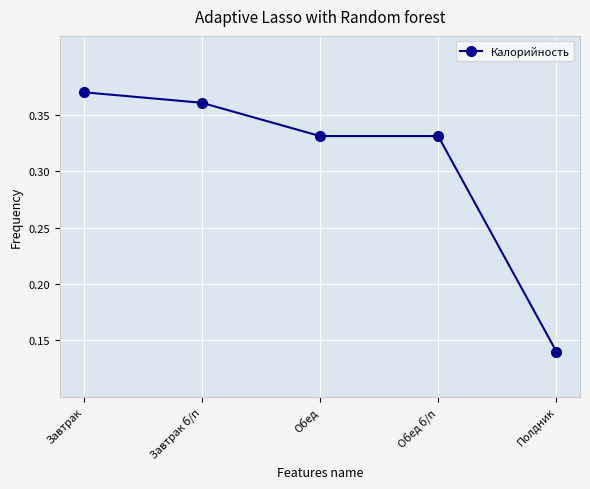

Where is the data nearest to the value 0?

Полдник